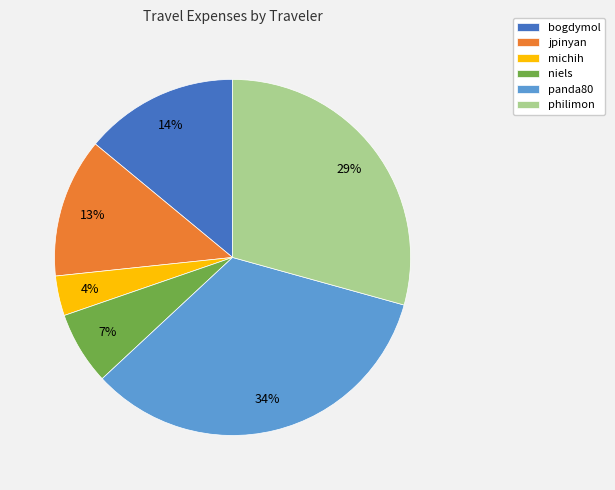

To the nearest percent, what is the difference between the largest and smallest slice percentages?

30%